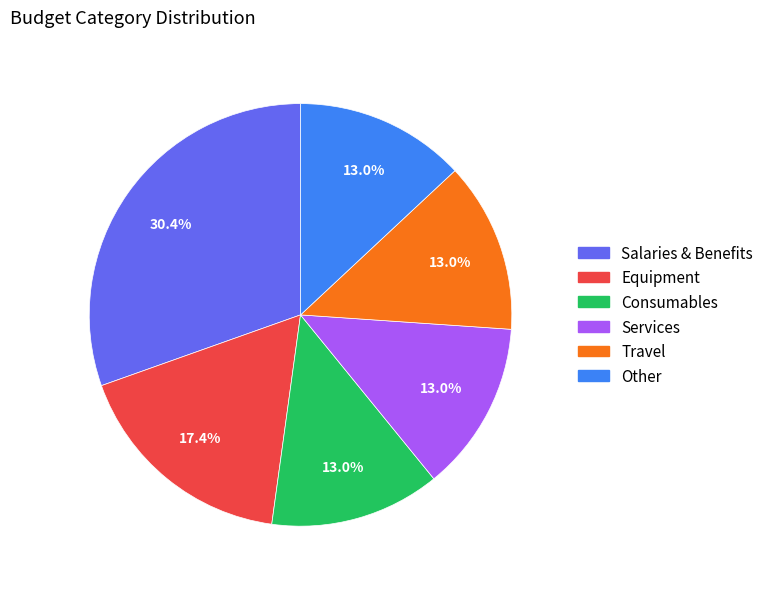

Is Equipment the majority of the pie?

No